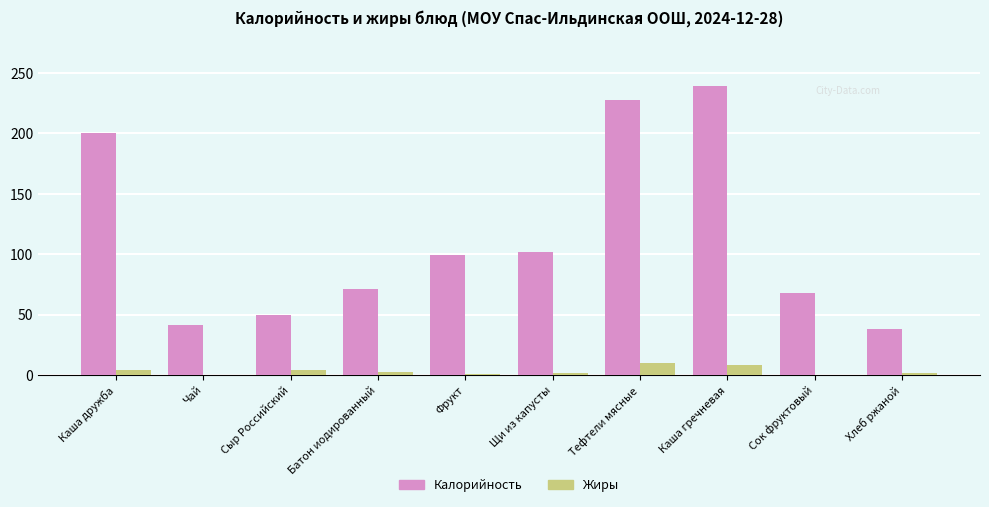

How many categories are shown in the chart?

10